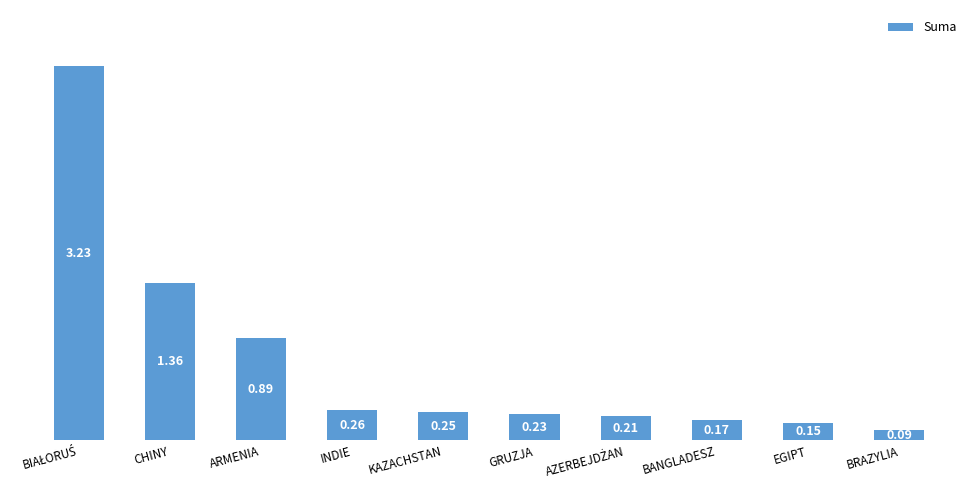

List the labels in order of value, largest first.

BIAŁORUŚ, CHINY, ARMENIA, INDIE, KAZACHSTAN, GRUZJA, AZERBEJDŻAN, BANGLADESZ, EGIPT, BRAZYLIA